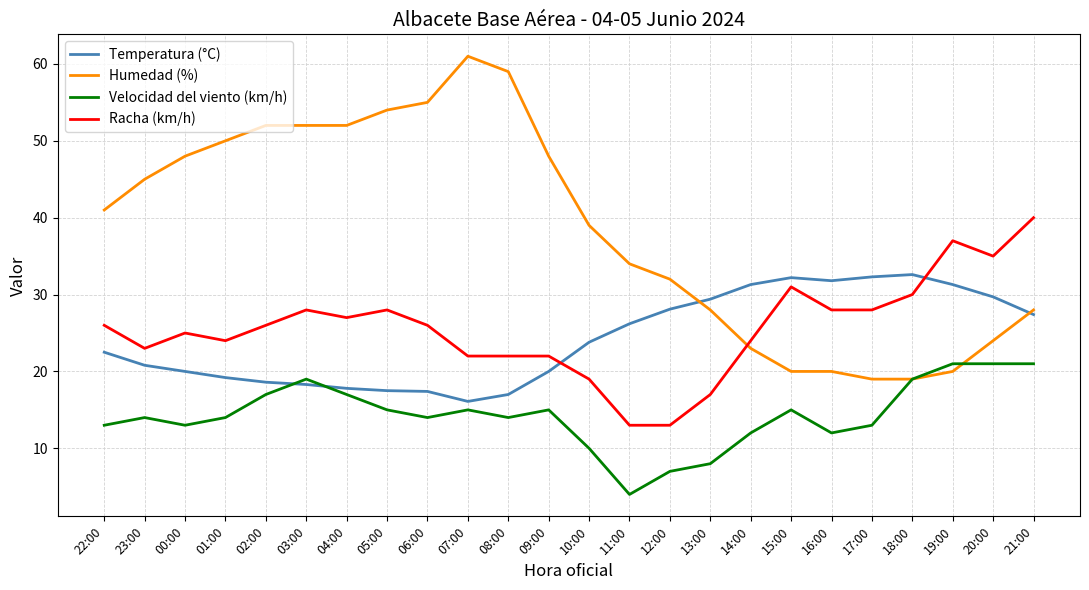

Which series has the largest range (max minus min)?

Humedad (%)